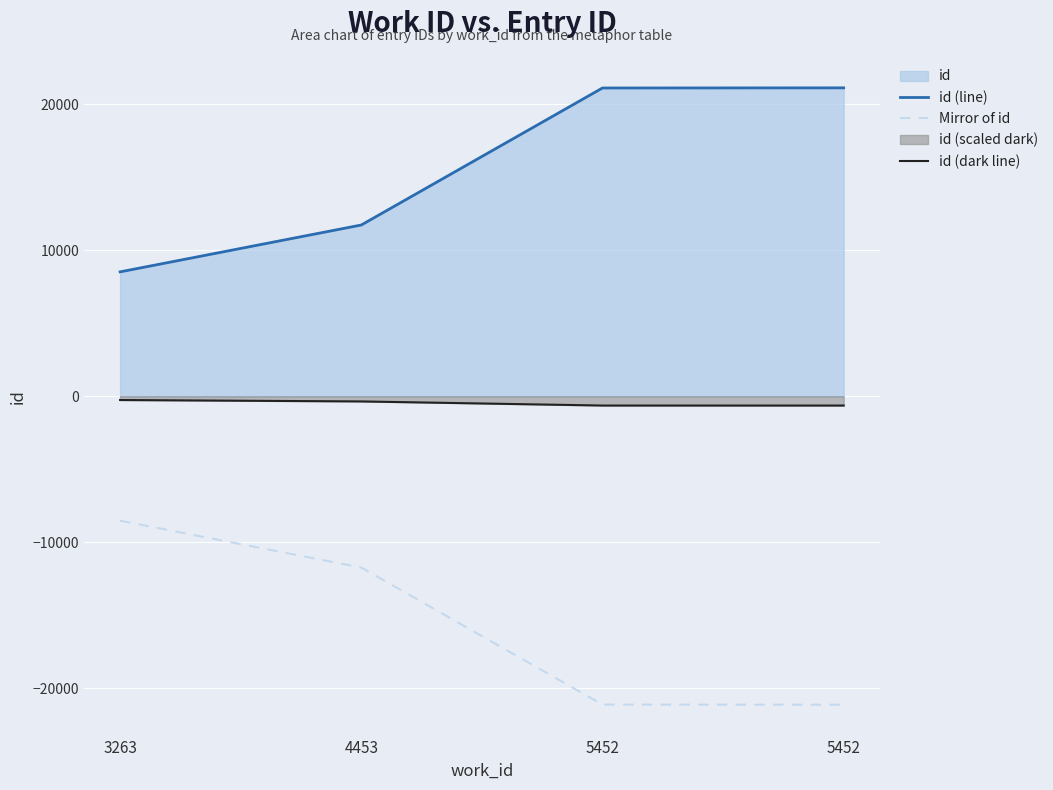

How many lines are shown in the chart?

3